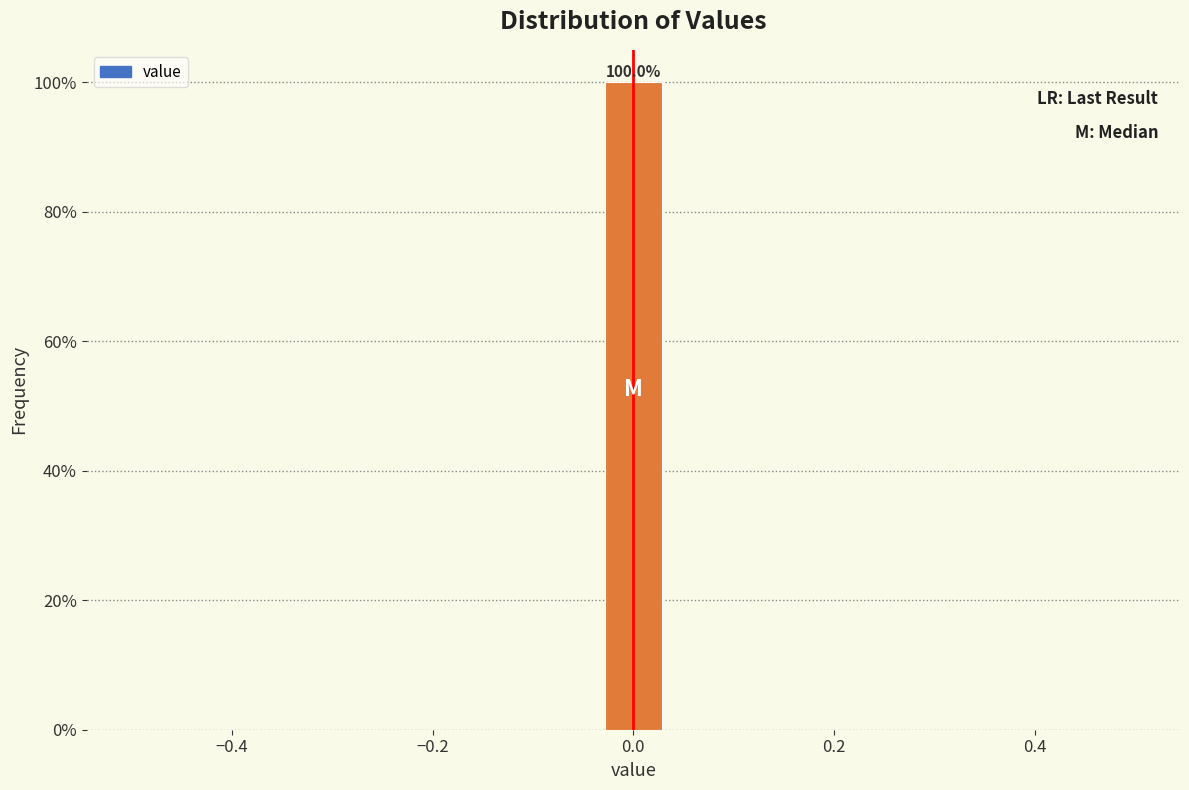

Around what value on the x-axis is the tallest bar? Give the approximate position of its centre, as read against the axis.

0.00